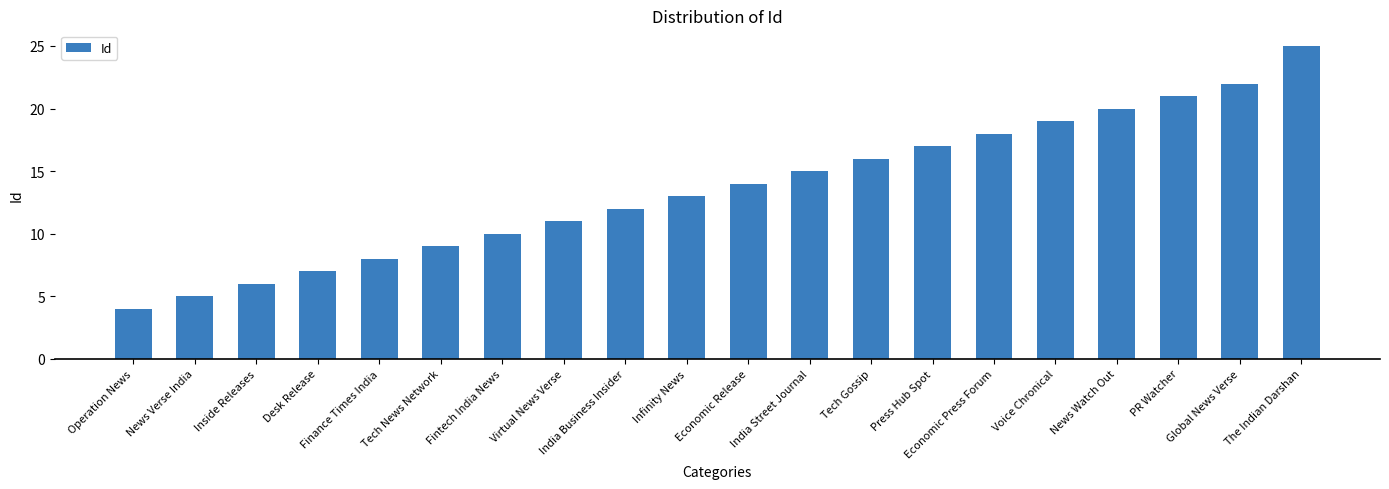

What is the smallest value displayed?

4